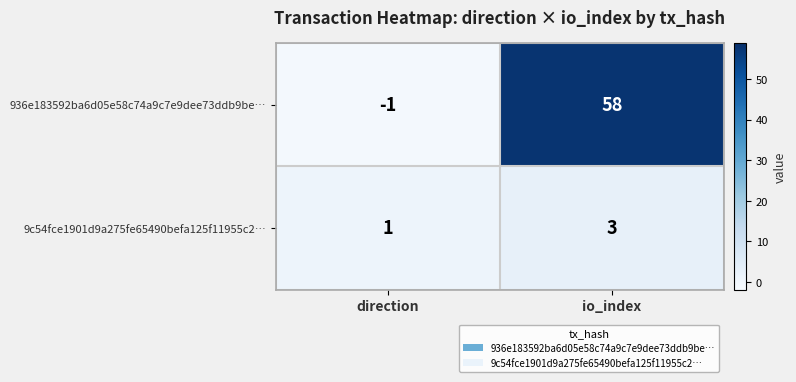

Which series has the largest total across all categories?

936e183592ba6d05e58c74a9c7e9dee73ddb9be…